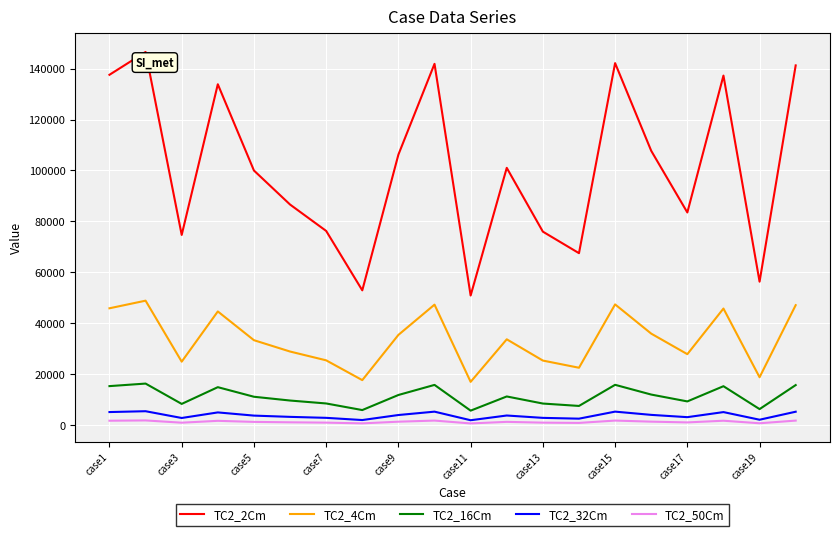

Which series has the largest total across all categories?

TC2_2Cm